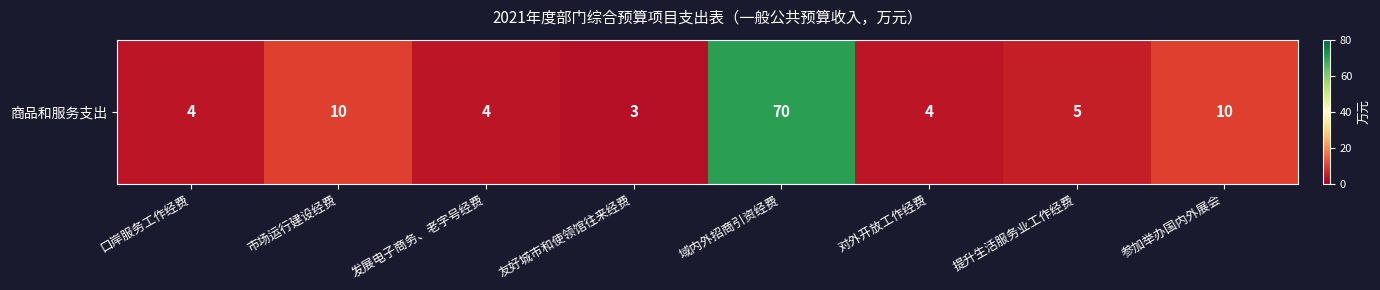

What is the difference between the second highest and second lowest values?

6